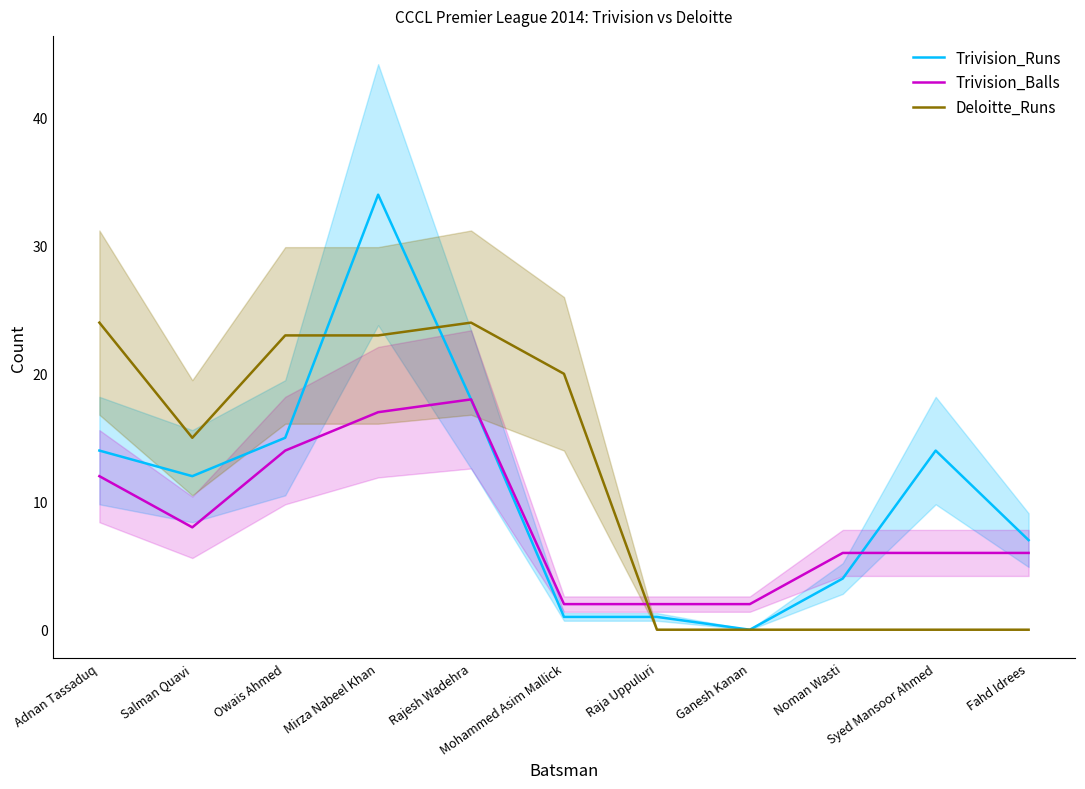

Is it true that Trivision_Balls equals 14 at Owais Ahmed?

True